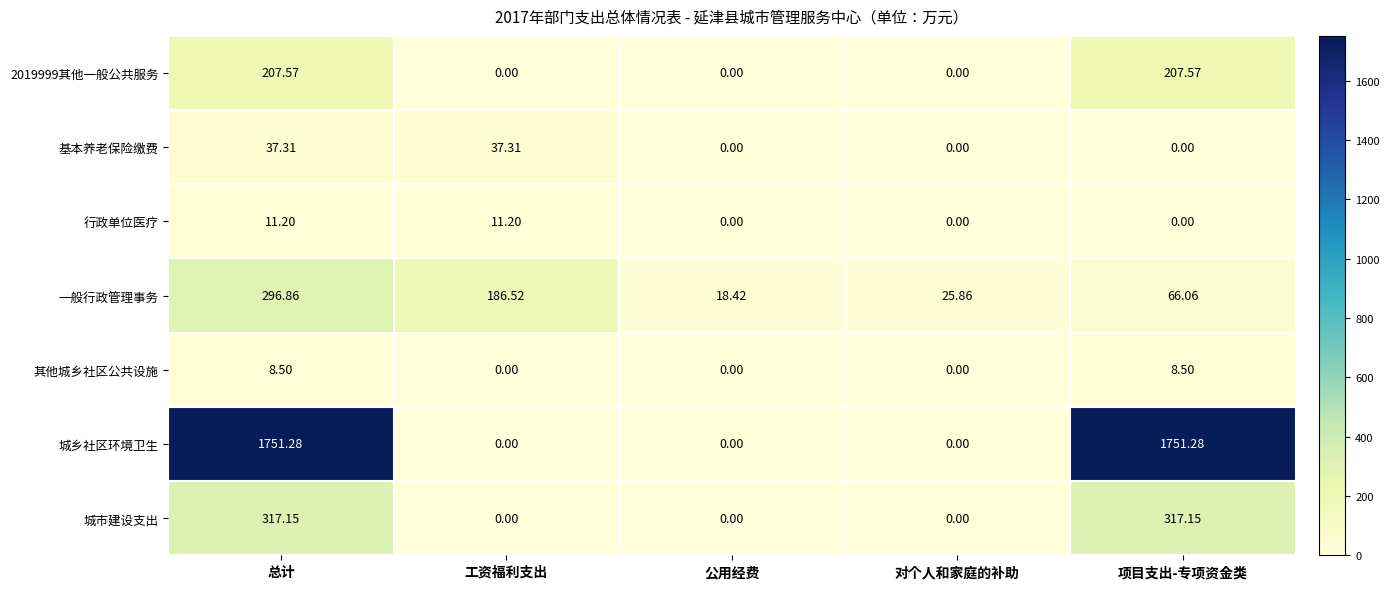

At which category is the sum across all series the highest?

总计